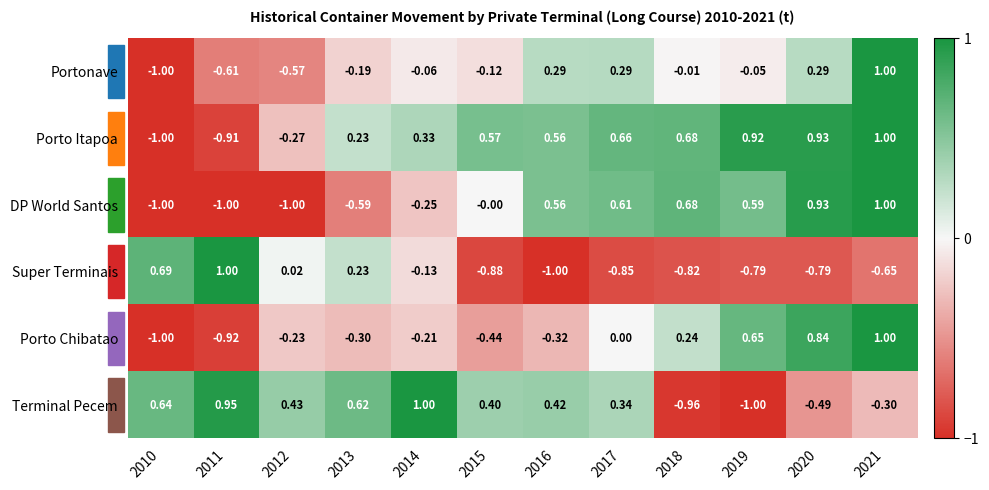

Is the value of Super Terminais at 2013 greater than the value of Porto Itapoa at 2011?

Yes